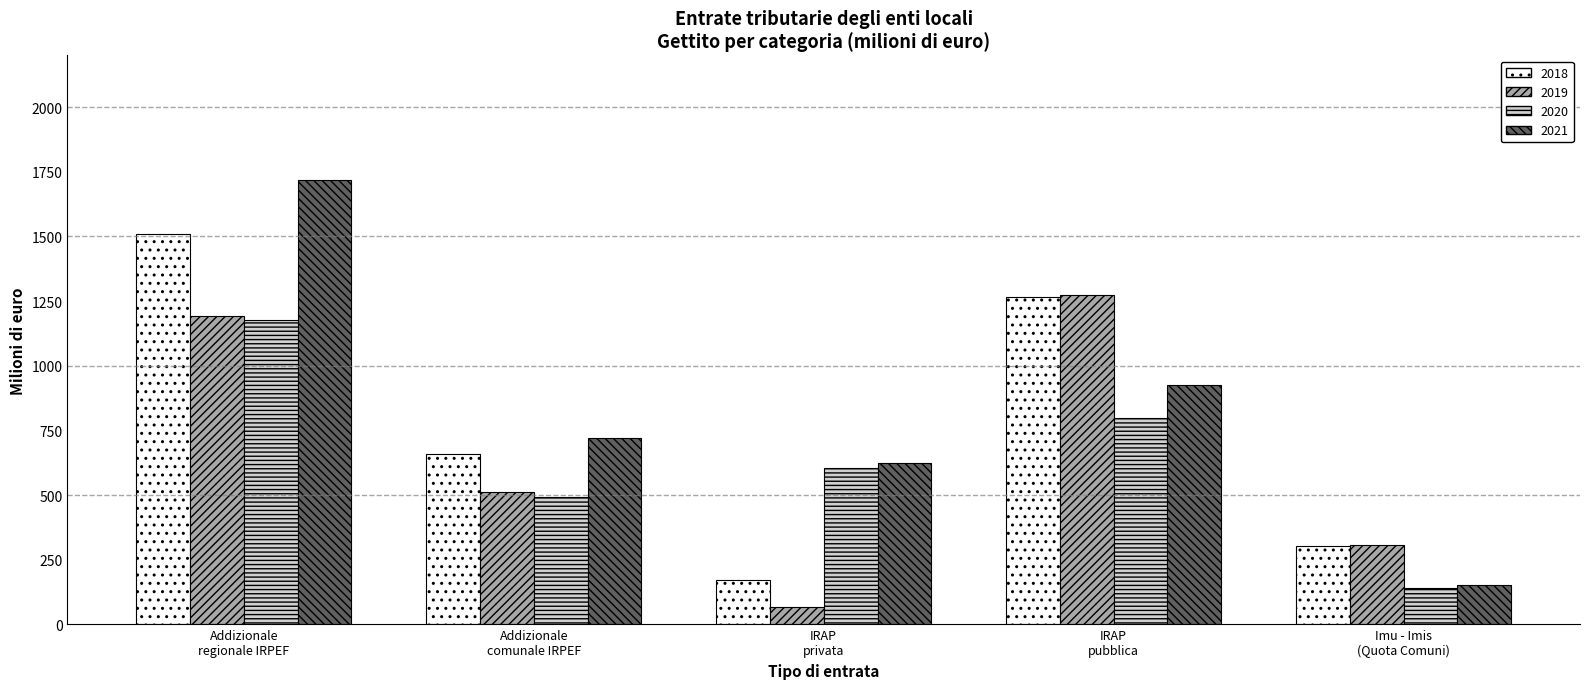

What is the difference between the 2019 values at Imu - Imis
(Quota Comuni) and Addizionale
regionale IRPEF?

888.0